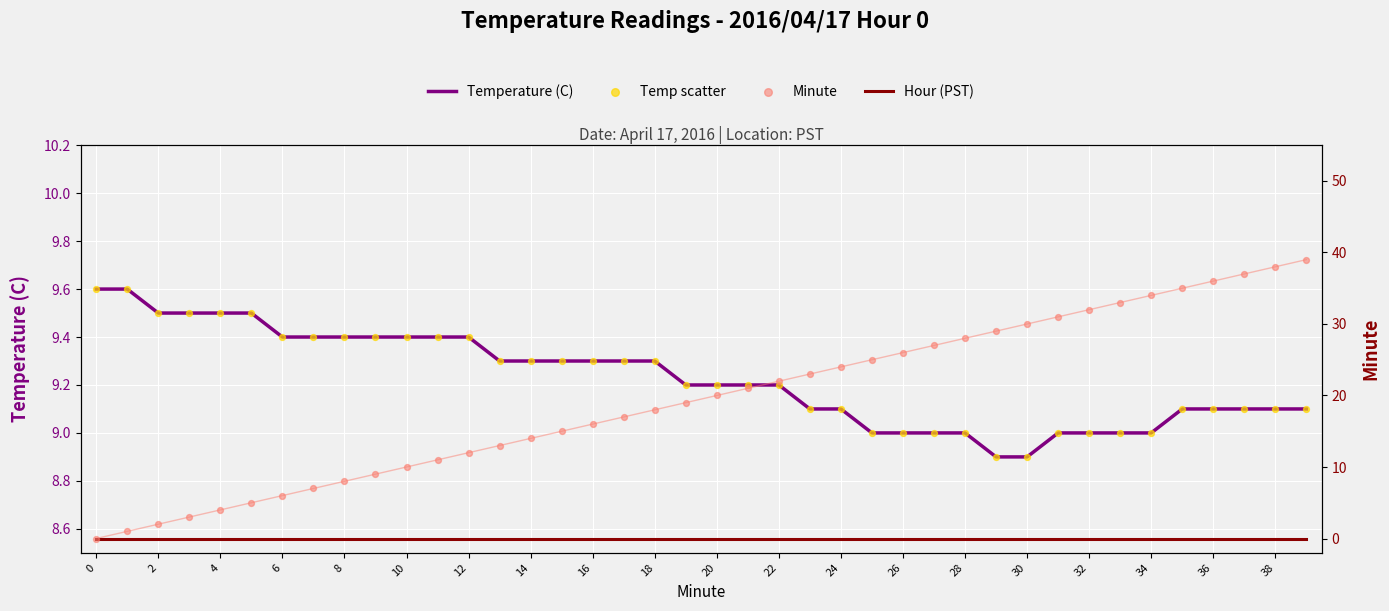

Which series contains the lowest Y value?

Hour (PST)